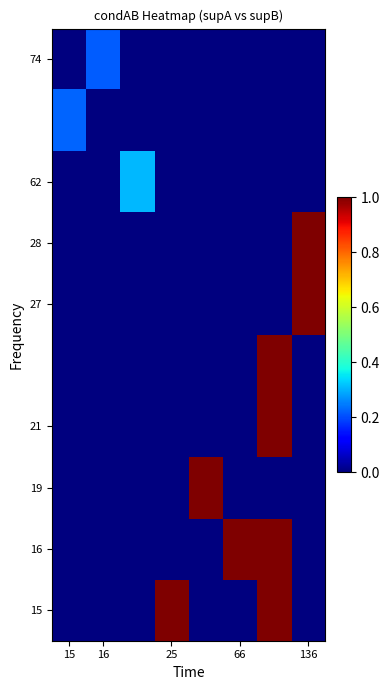

At how many categories does at least one series exceed 0?

8